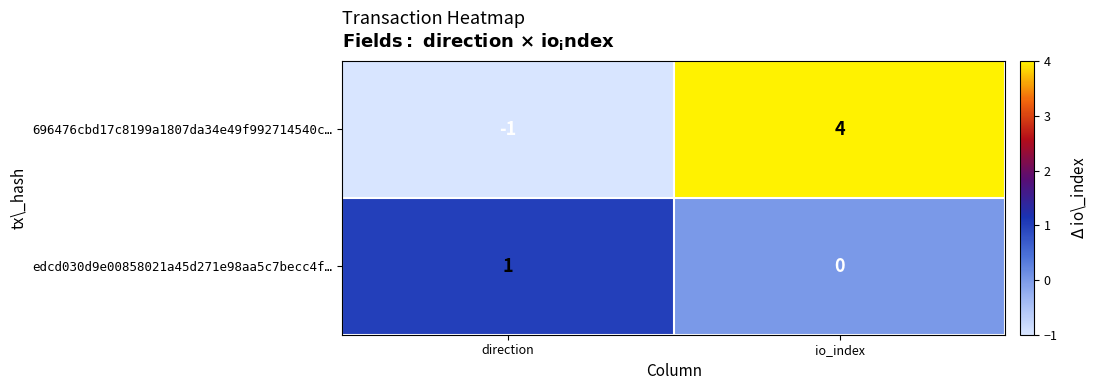

The value of edcd030d9e00858021a45d271e98aa5c7becc4f… at io_index is 0. True or false?

True